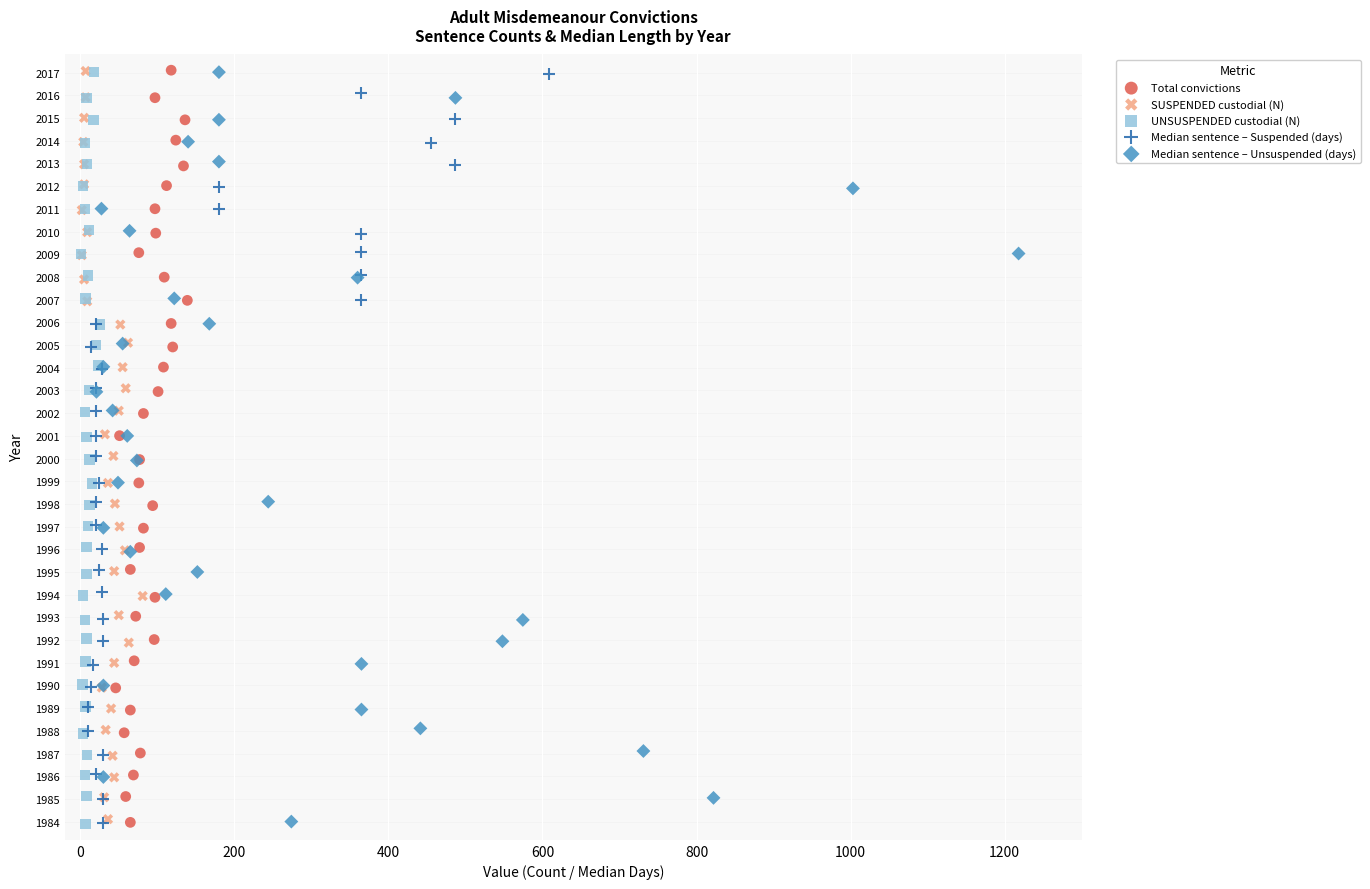

What are all the series names shown in the legend?

Total convictions, SUSPENDED custodial (N), UNSUSPENDED custodial (N), Median sentence – Suspended (days), Median sentence – Unsuspended (days)